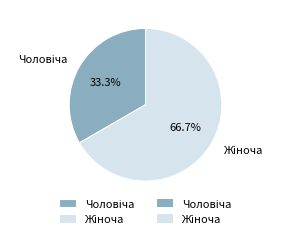

Does any single category account for the majority?

Yes